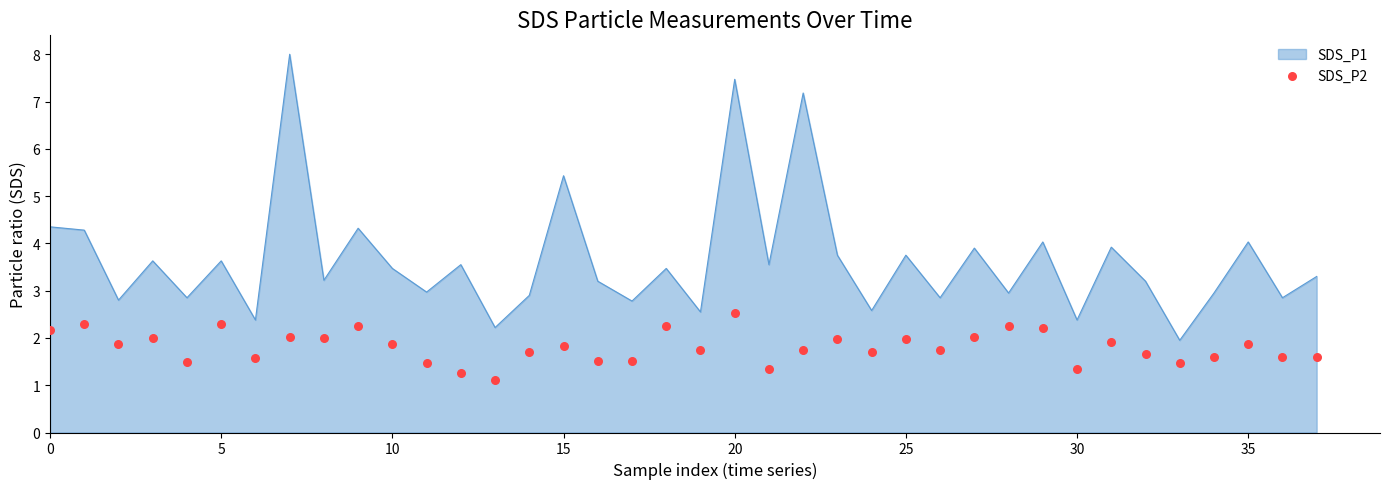

What is the highest value of the SDS_P1 series?

8.0